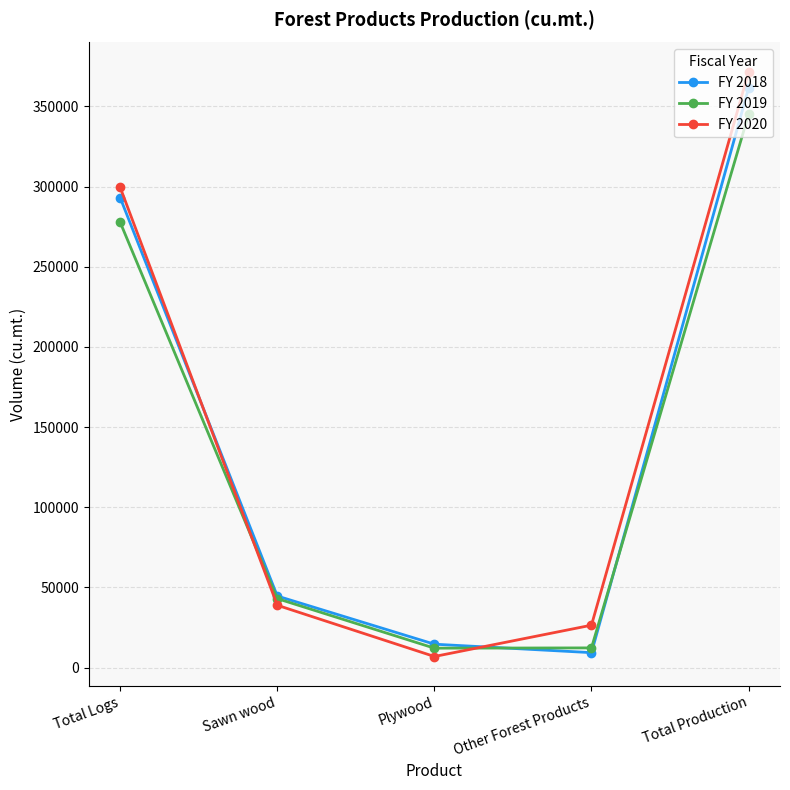

Rank the categories by FY 2020 value from highest to lowest.

Total Production, Total Logs, Sawn wood, Other Forest Products, Plywood